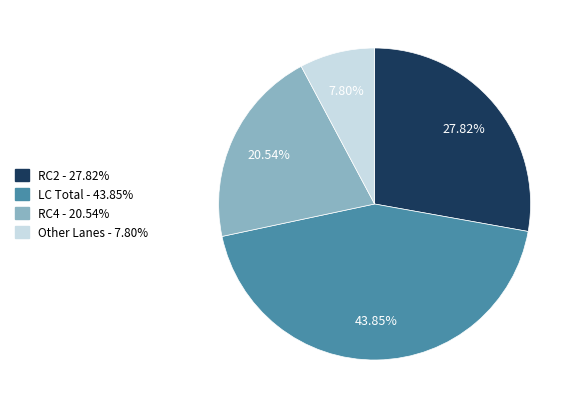

Is there any slice that represents more than half of the pie?

No